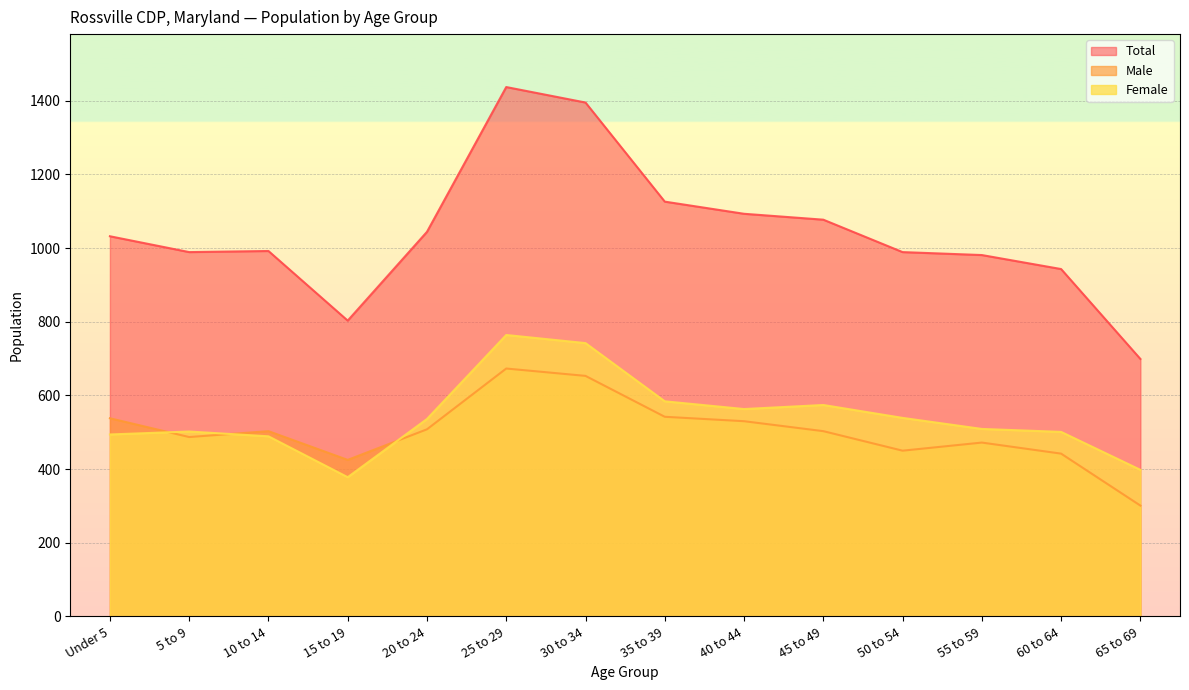

How many lines are shown in the chart?

3